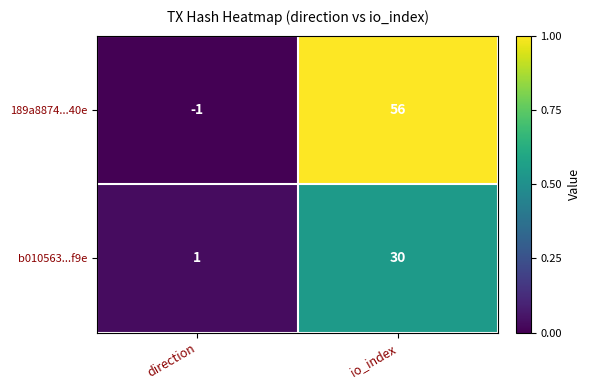

What is the average value of the b010563...f9e series?

16